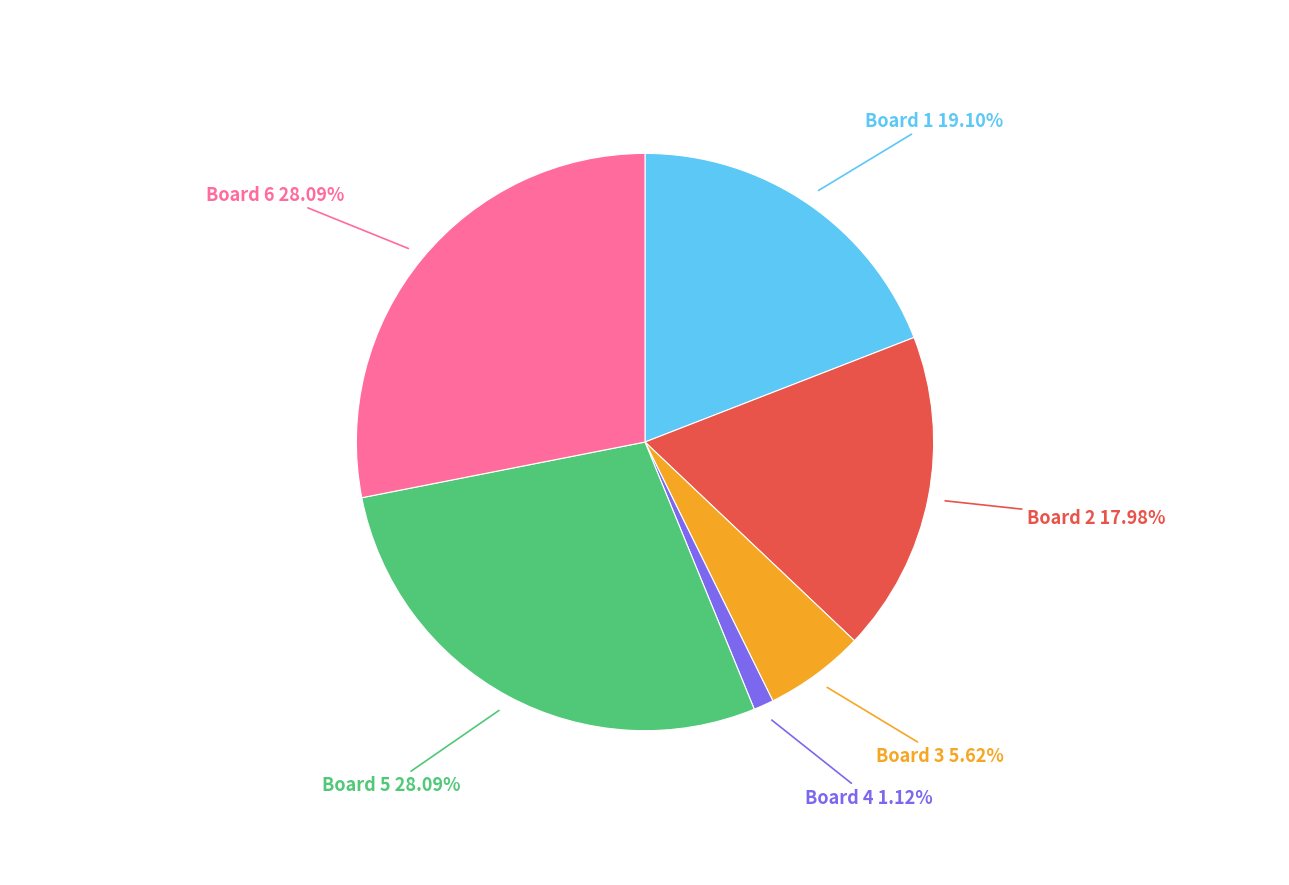

Is there any slice that represents more than half of the pie?

No